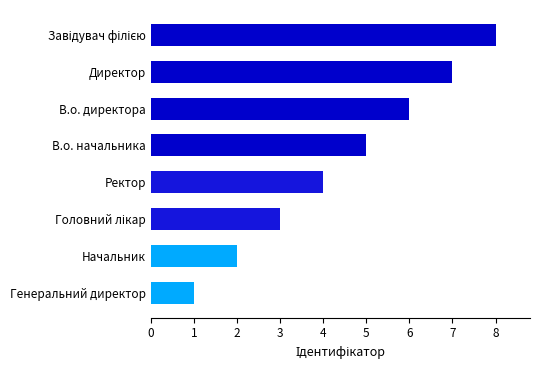

What is the sum of all values?

36